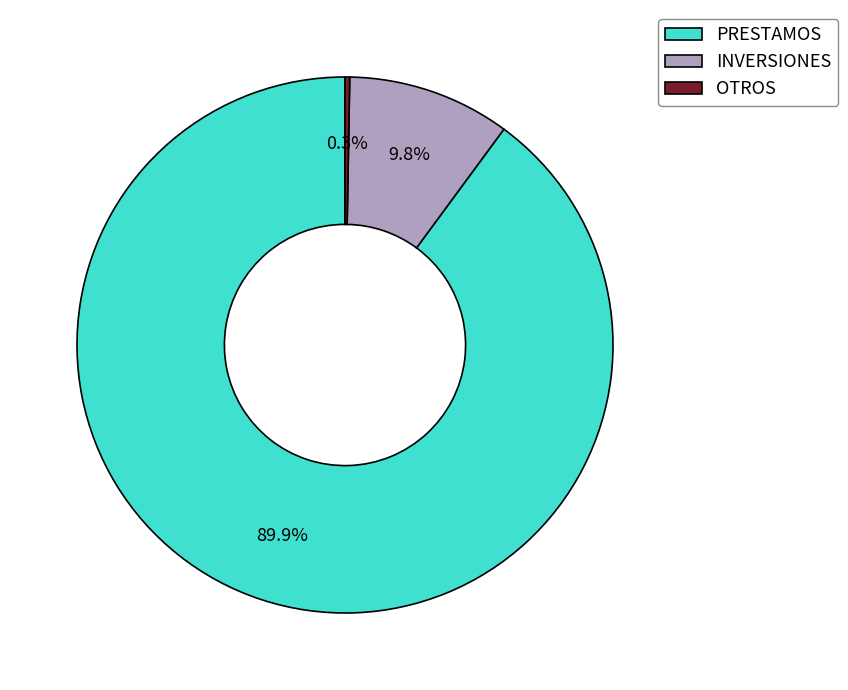

To the nearest percent, what is the difference between the largest and smallest slice percentages?

90%